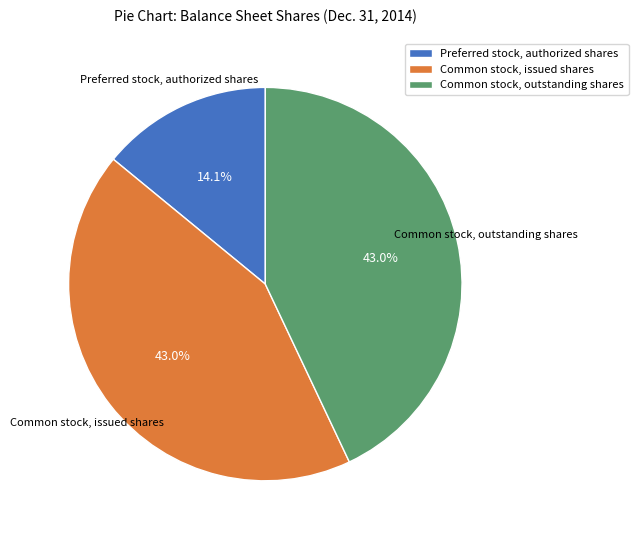

To the nearest percent, what is the average slice percentage?

33%